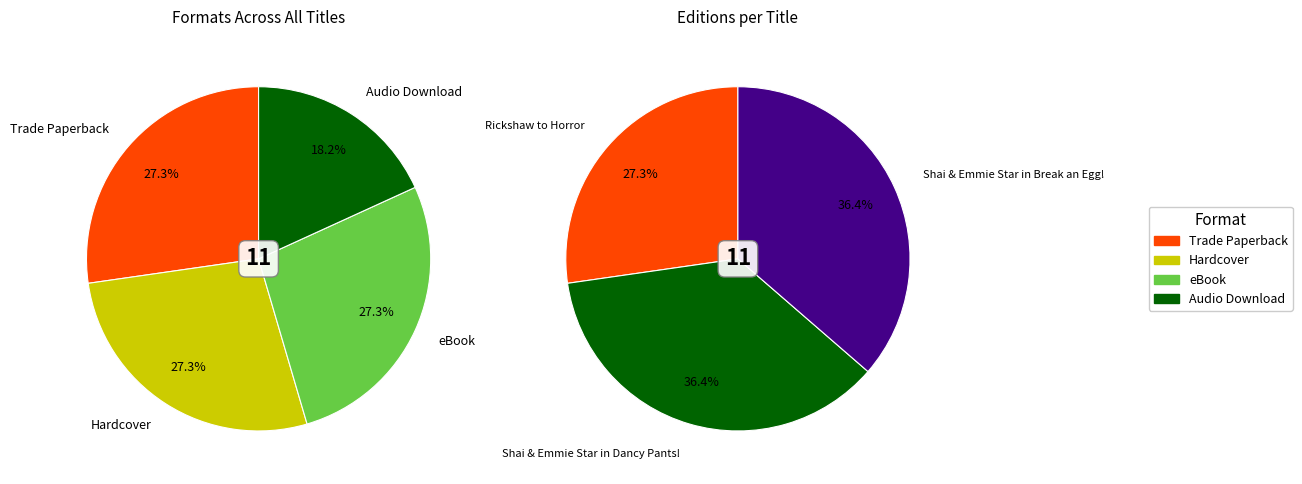

Count the number of slices in the pie.

4